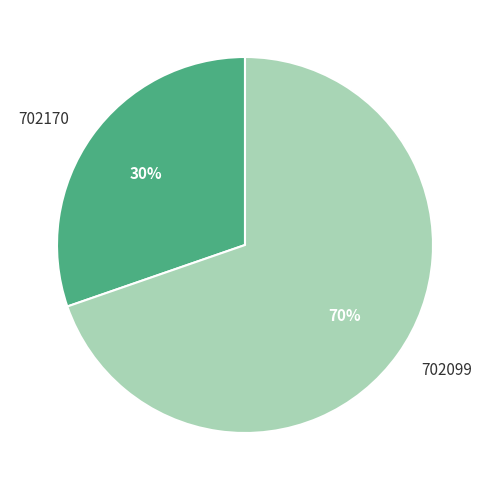

Is the sum of 702099 and 702170 greater than half?

Yes